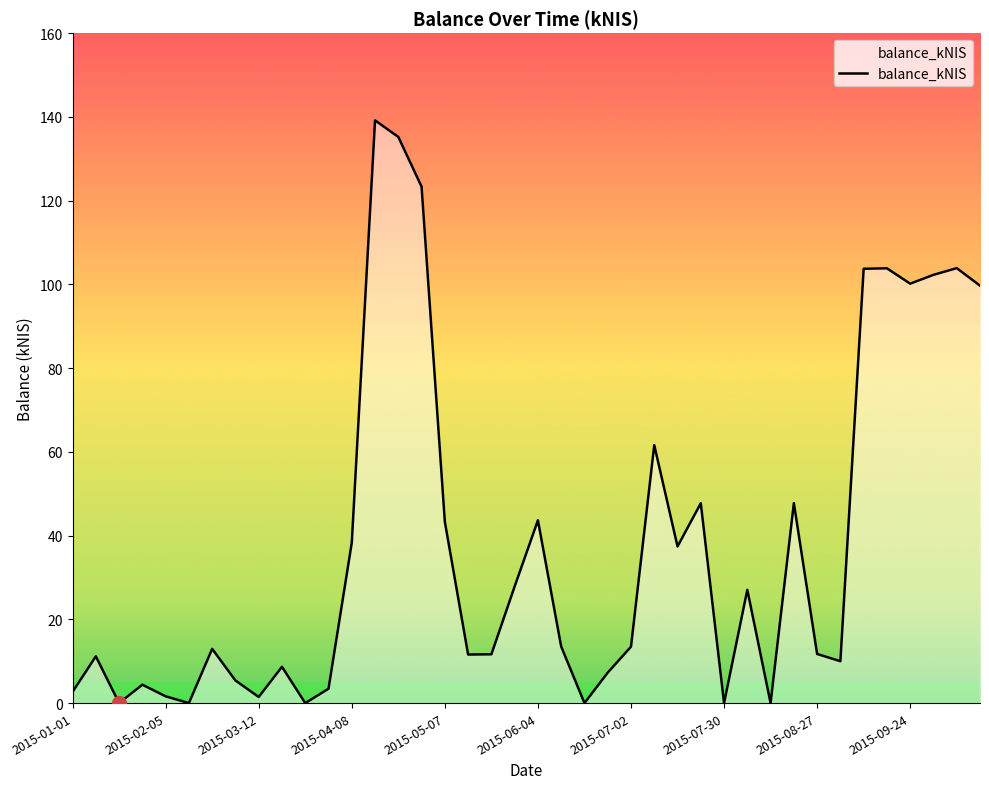

What is the difference between the maximum and minimum values?

139.2